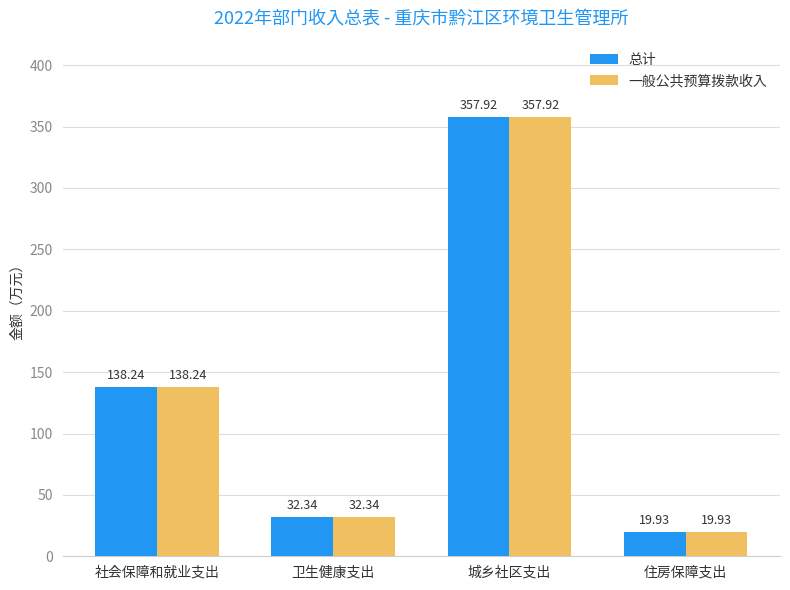

How many bars are there in each group?

2